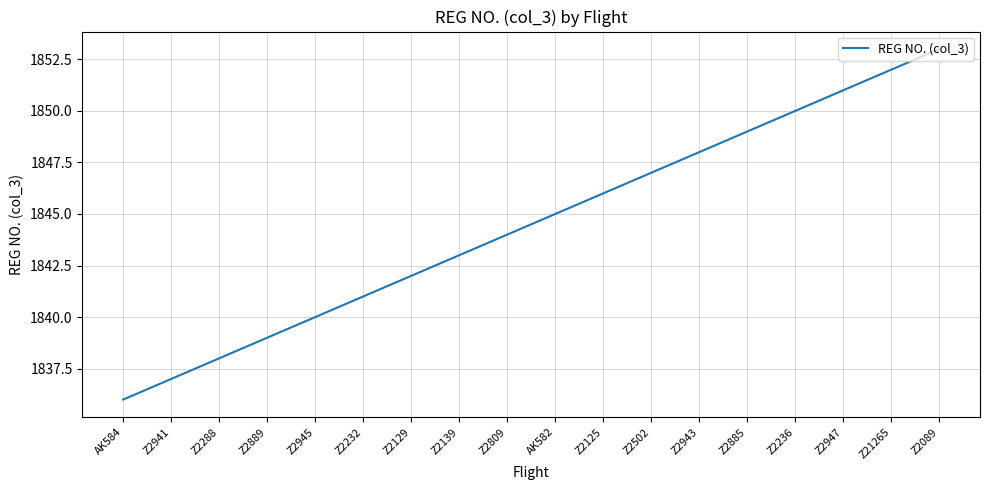

Reading left to right, extract all data points from this chart.

1836	1837	1838	1839	1840	1841	1842	1843	1844	1845	1846	1847	1848	1849	1850	1851	1852	1853